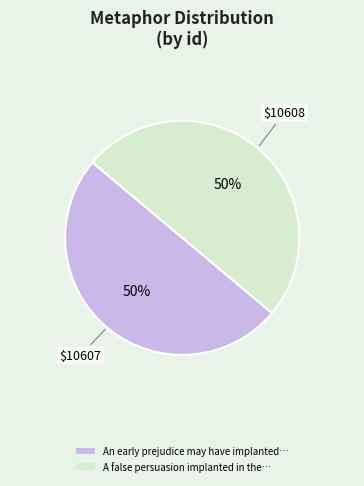

What is the ratio of the value at A false persuasion implanted in the… to the value at An early prejudice may have implanted…?

1.0